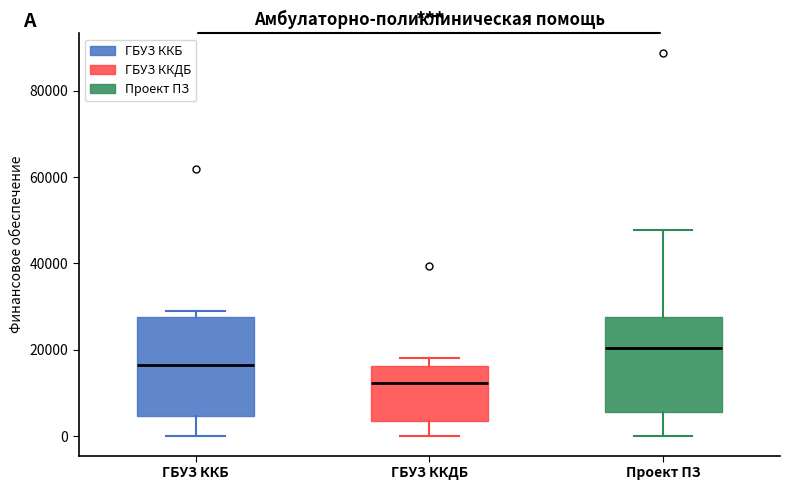

Where is the lower edge of the box for ГБУЗ ККДБ on the y-axis? The values are not printed on the chart, so give them approximately, as read against the axis.

4000